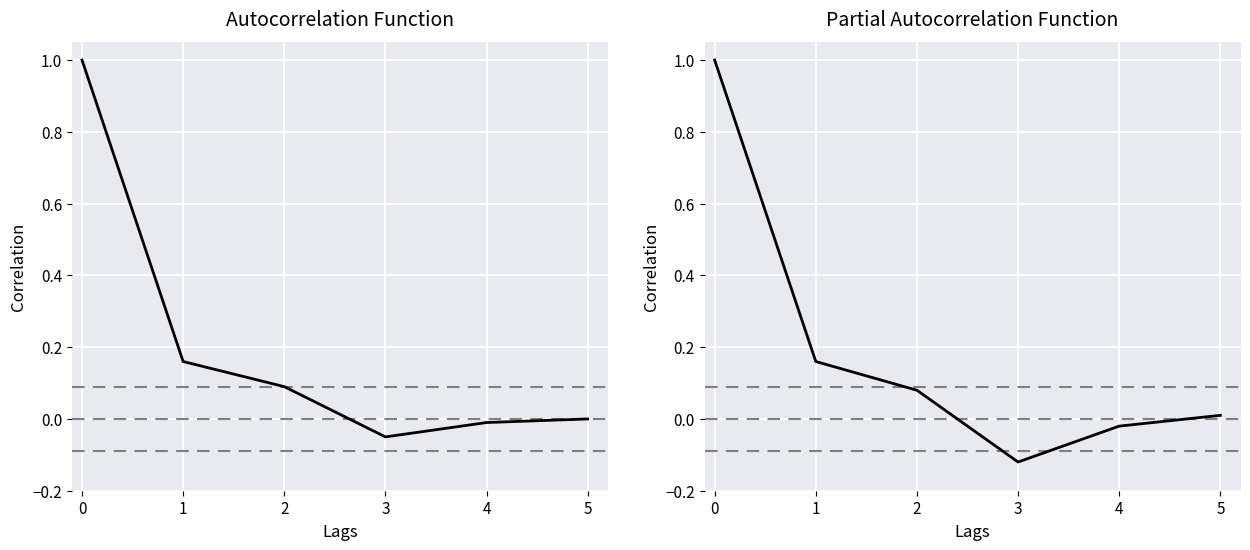

List the series in order of their peak value, highest first.

Autocorrelation Function, Partial Autocorrelation Function